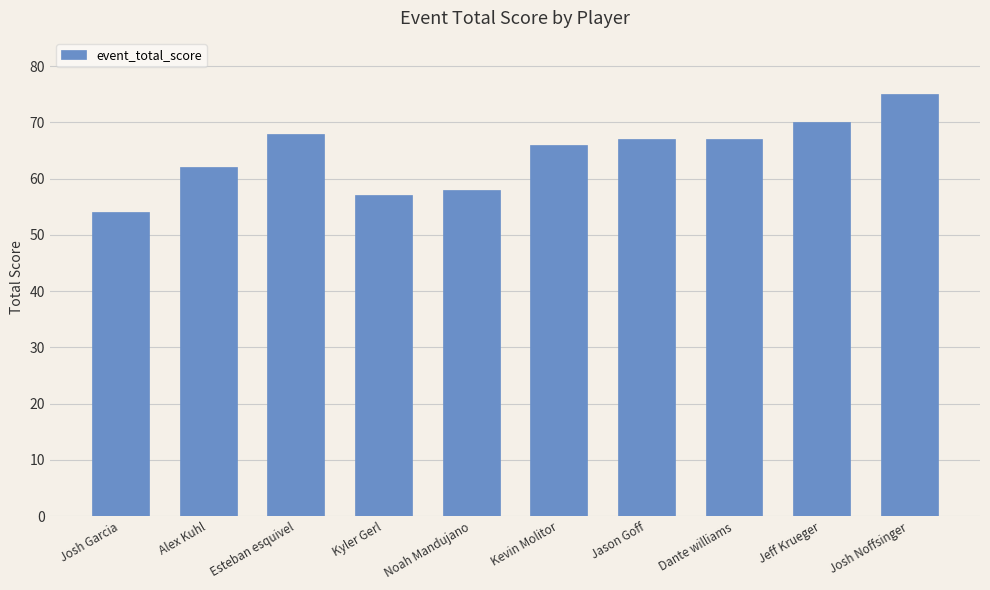

Reading right to left, what are all the values shown in this chart?

Josh Noffsinger=75	Jeff Krueger=70	Dante williams=67	Jason Goff=67	Kevin Molitor=66	Noah Mandujano=58	Kyler Gerl=57	Esteban esquivel=68	Alex Kuhl=62	Josh Garcia=54